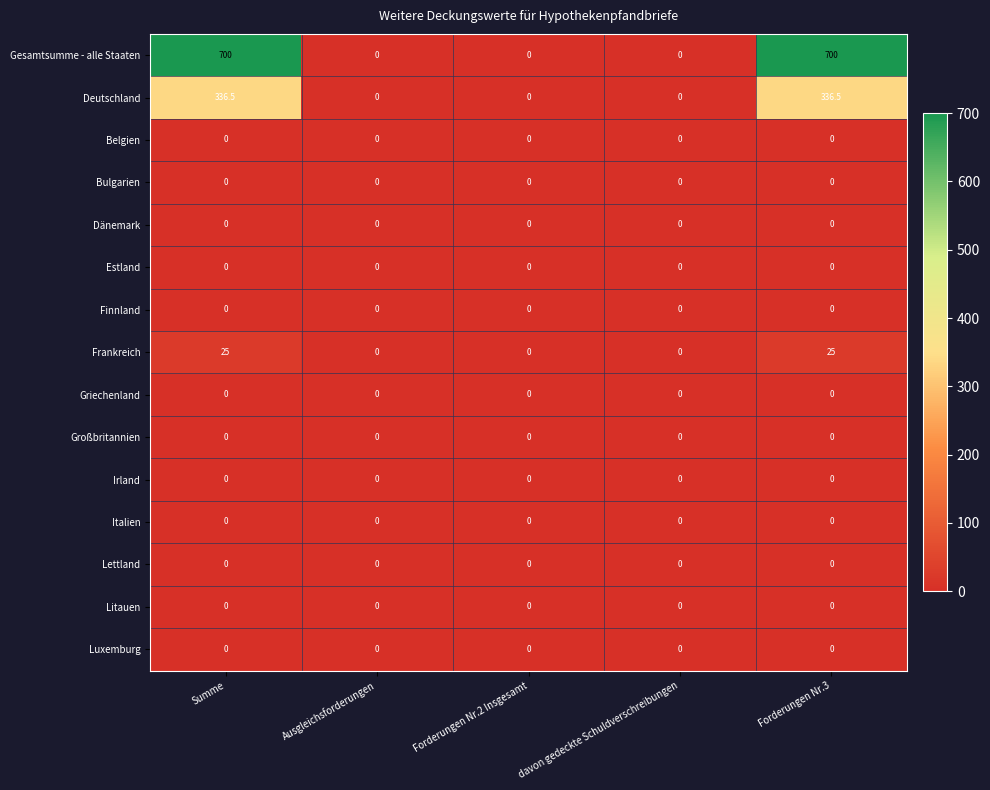

The value of Gesamtsumme - alle Staaten at Ausgleichsforderungen is -283.0. True or false?

False